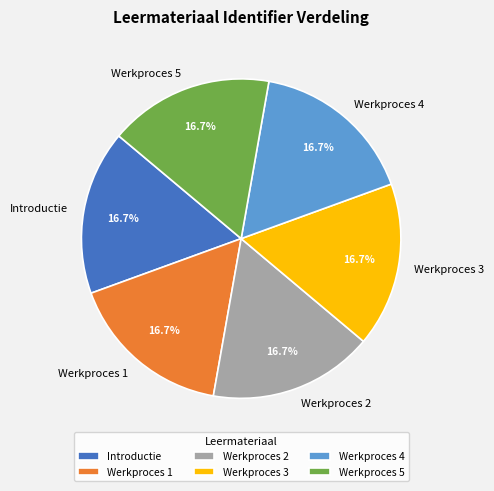

How many slices are in this pie chart?

6